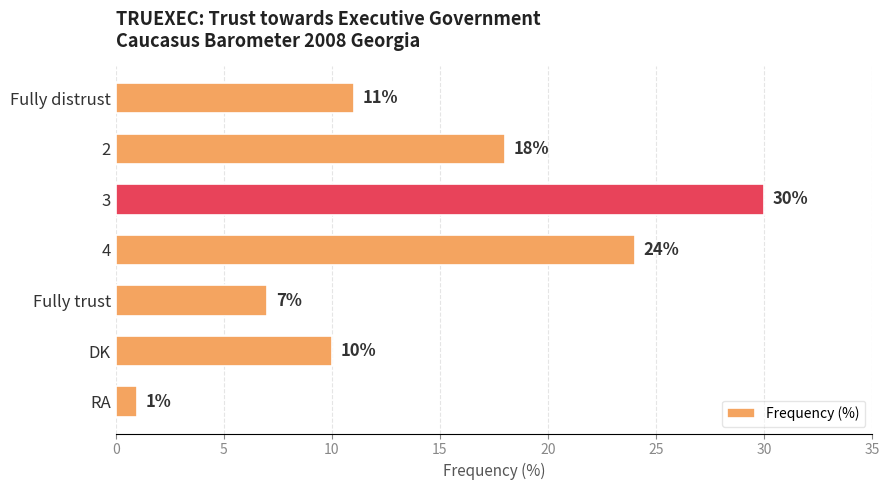

Are the bars horizontal?

Yes